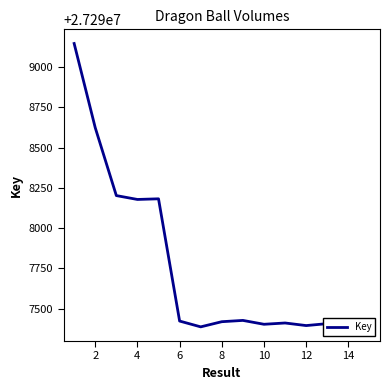

What is the maximum value shown in the chart?

27299145